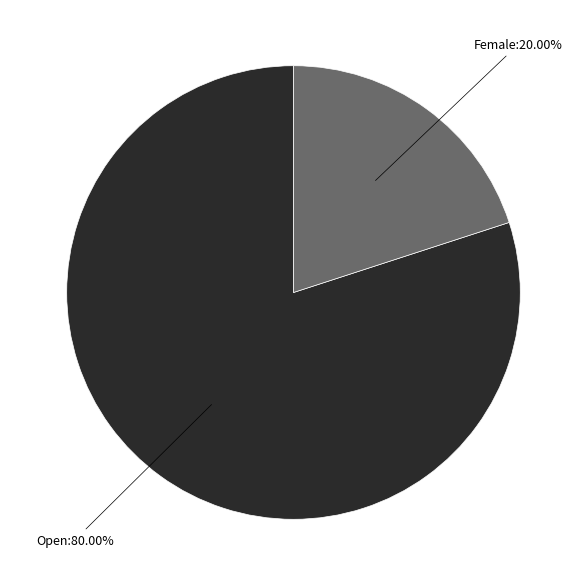

How many slices are in this pie chart?

2